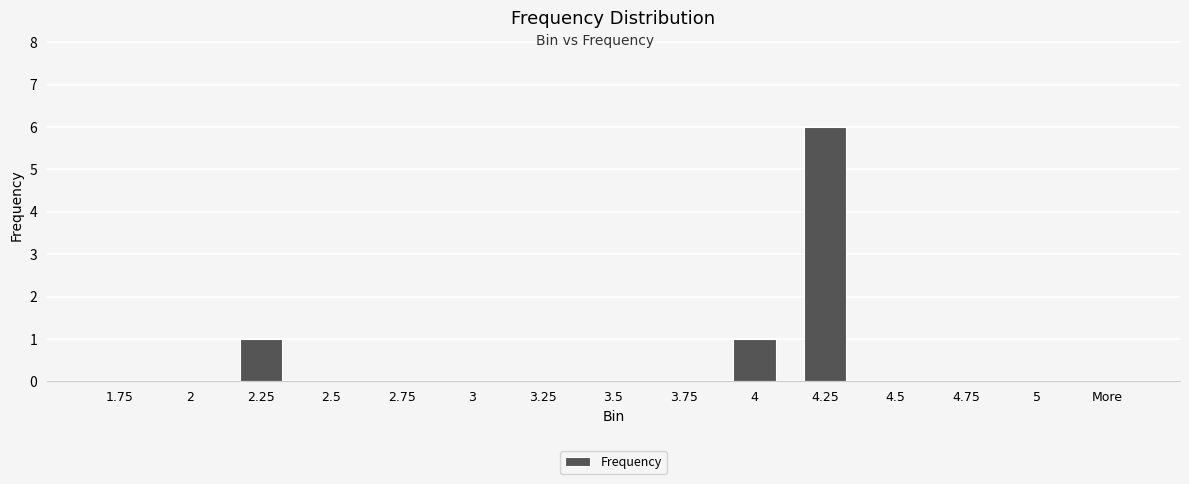

How many categories are shown in the chart?

15